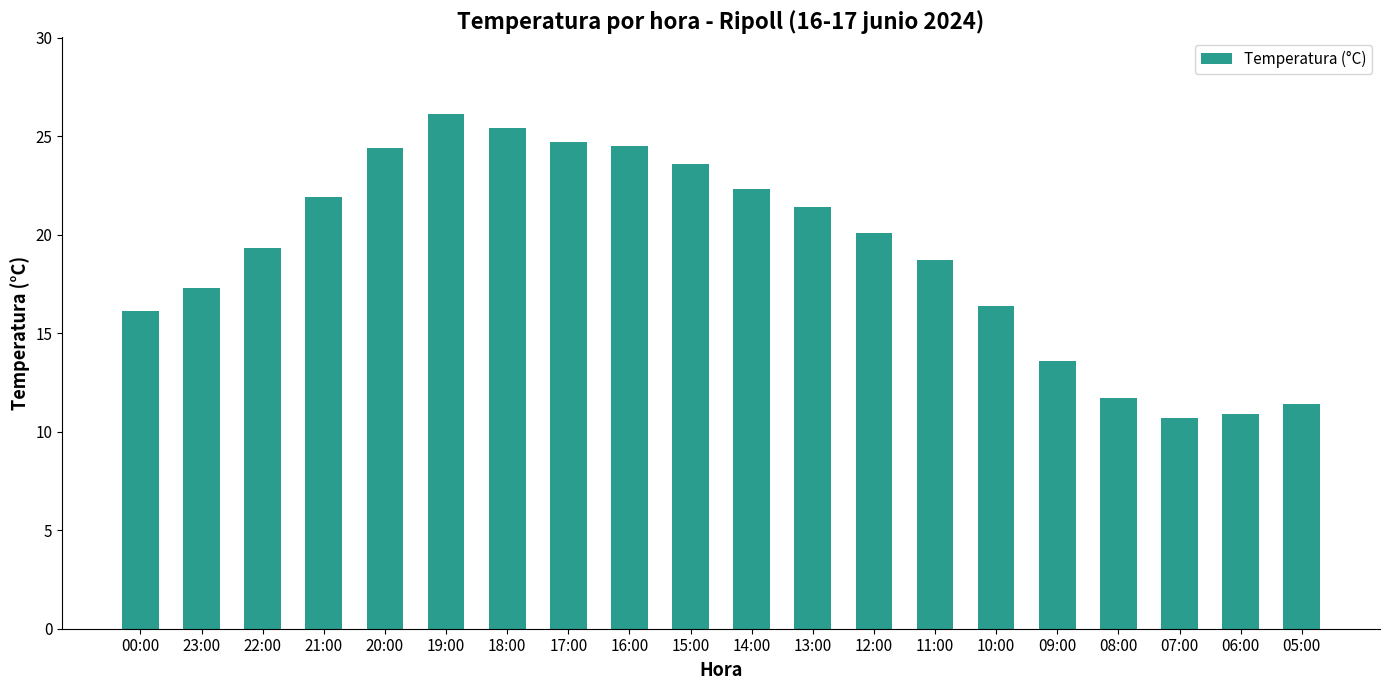

The chart shows a value of 7.0 at 16:00. True or false?

False